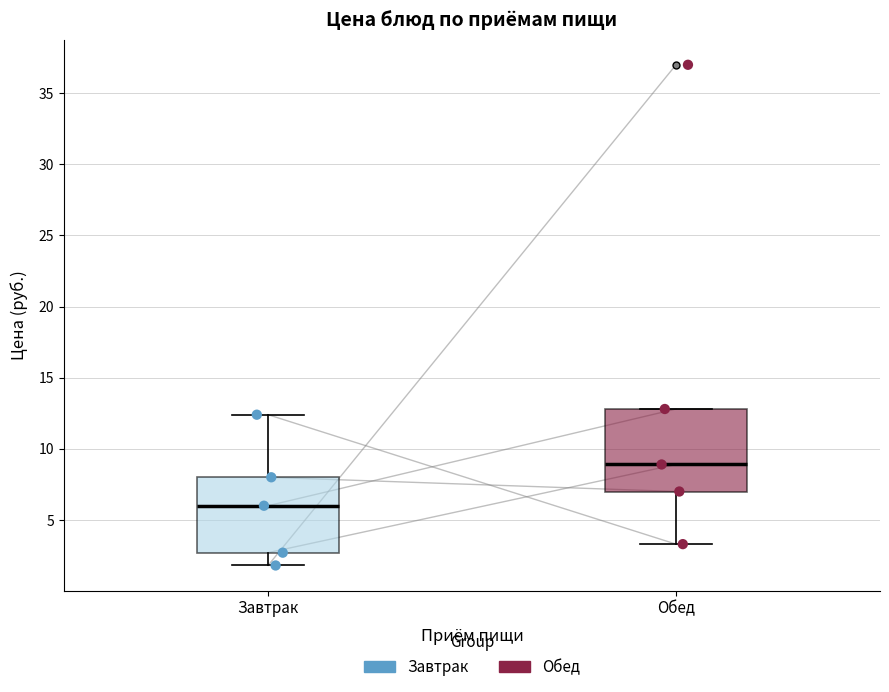

Where does the lower whisker of the box for Завтрак end on the y-axis? The values are not printed on the chart, so give them approximately, as read against the axis.

2.0